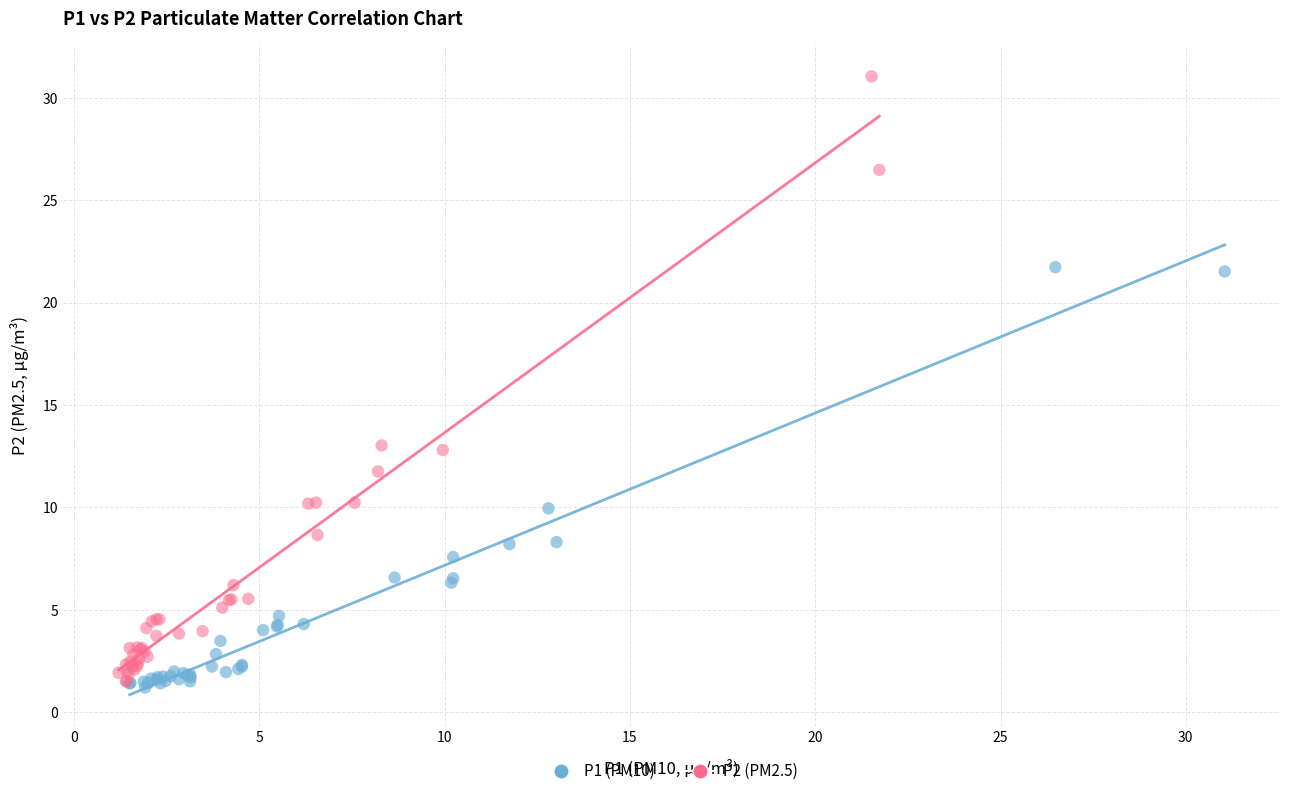

Which series has the largest Y range (max minus min)?

P2 (PM2.5)